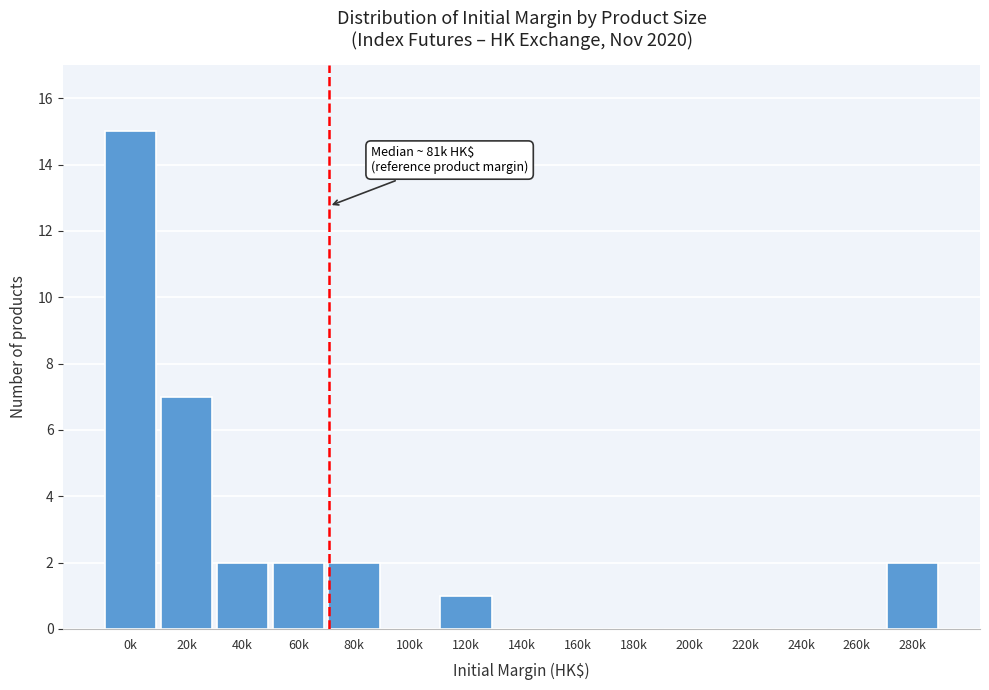

Reading right to left, transcribe all the data shown in this chart.

280k=2	260k=0	240k=0	220k=0	200k=0	180k=0	160k=0	140k=0	120k=1	100k=0	80k=2	60k=2	40k=2	20k=7	0k=15